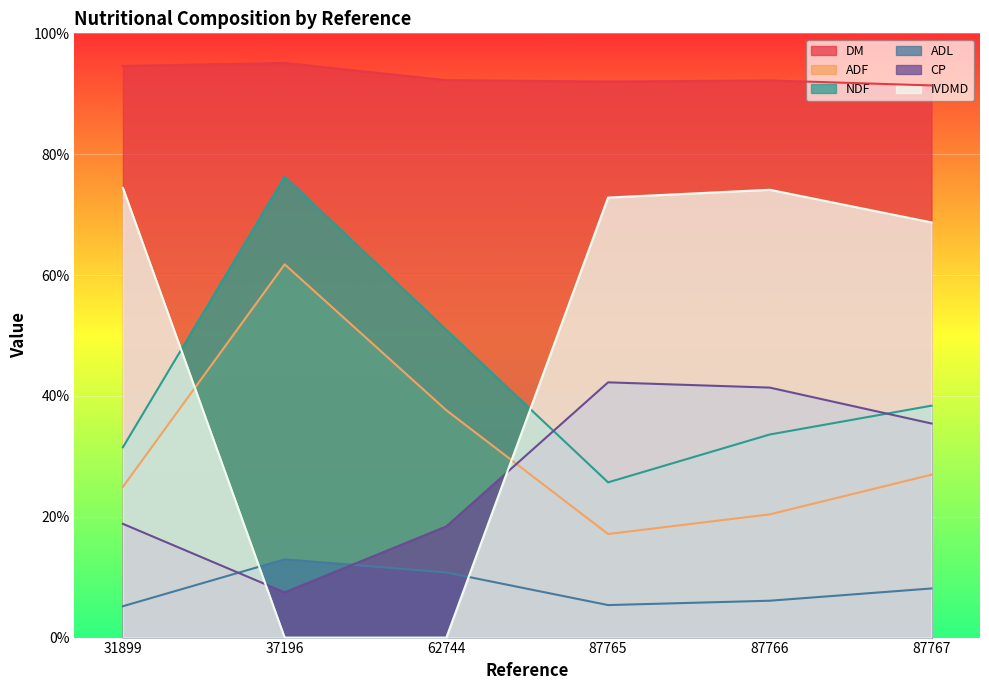

At which category does CP reach its first local valley?

37196